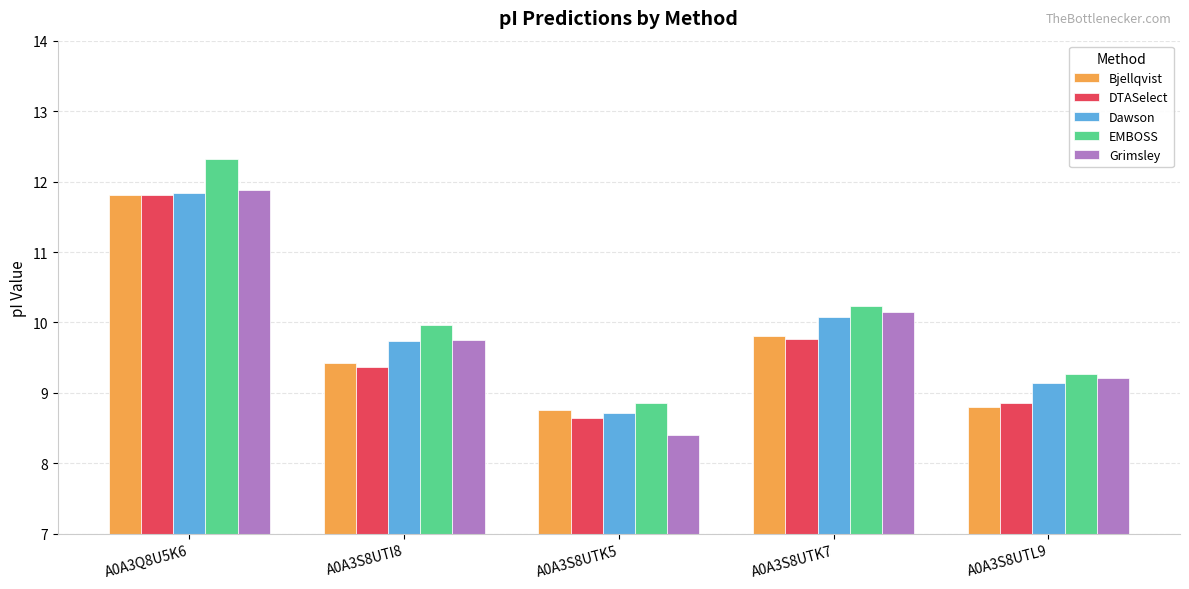

What is the average value of the EMBOSS series?

10.1